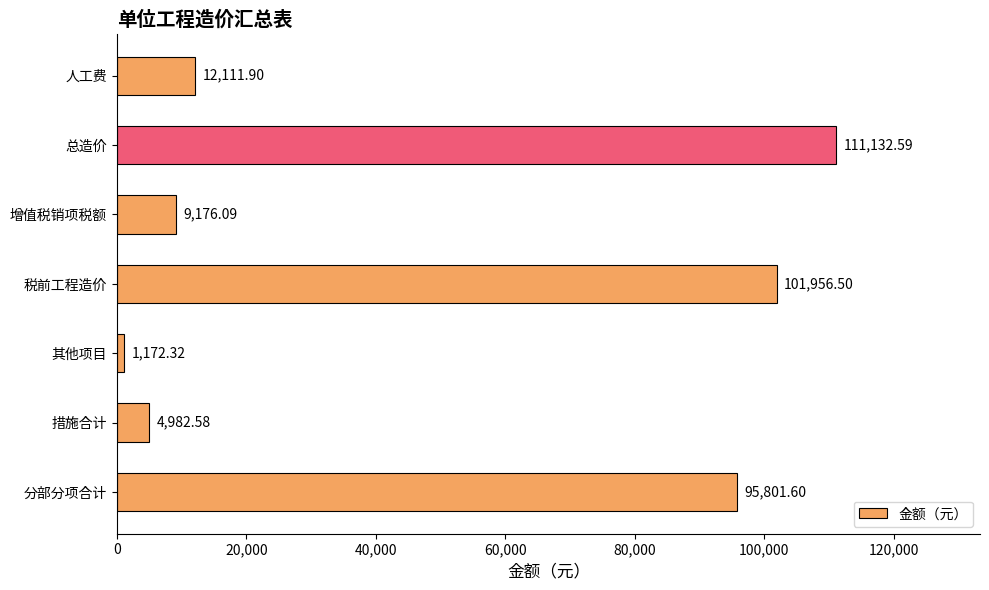

At which category does the chart reach its peak across all series?

总造价